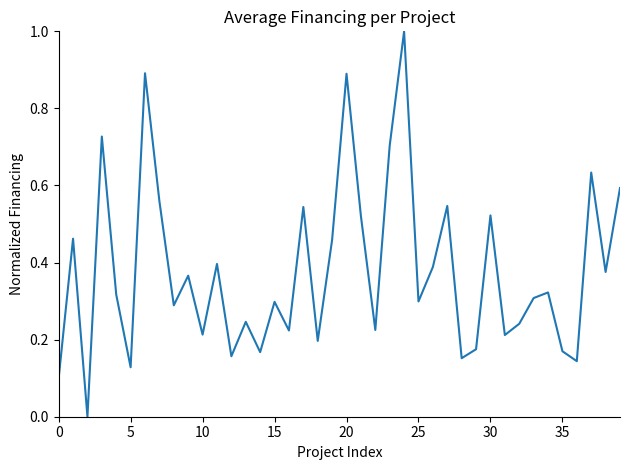

What is the greatest value displayed?

1.0